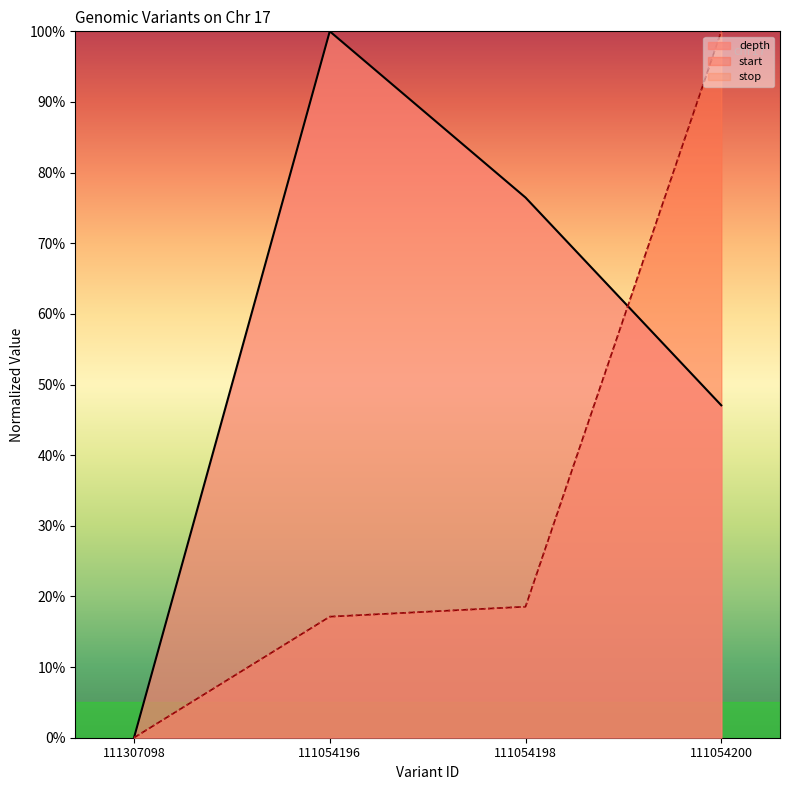

After their last crossing, which series has the higher values: depth or stop?

stop